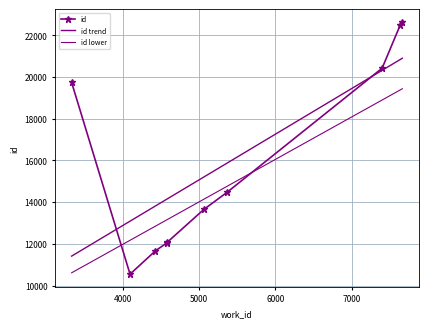

How many data points in id lower are less than 14138?

5